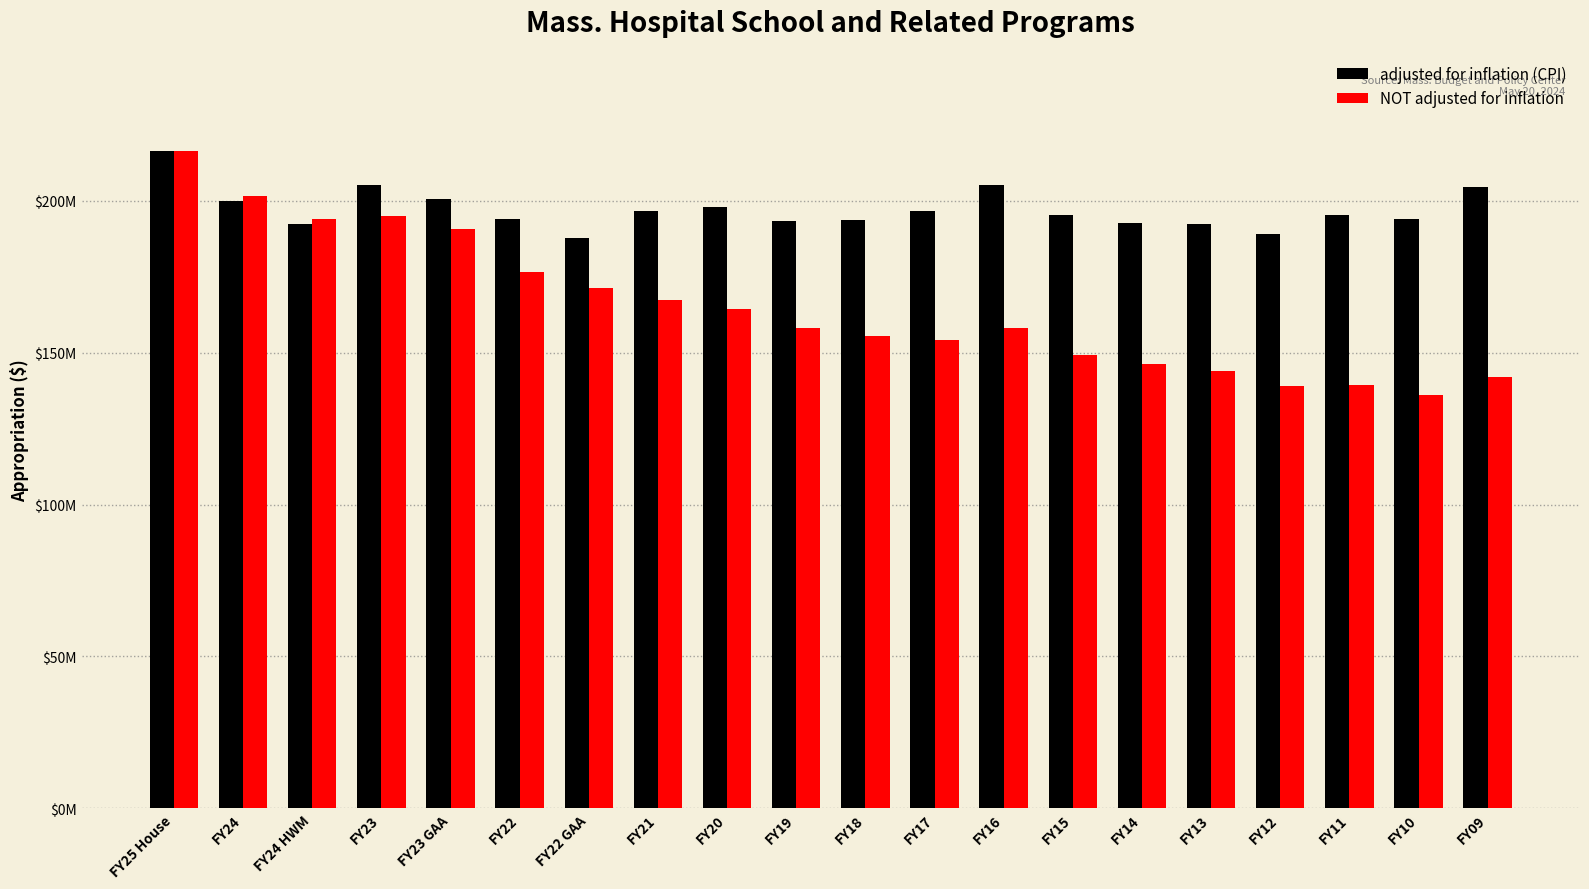

What are all the series names shown in the legend?

adjusted for inflation (CPI), NOT adjusted for inflation